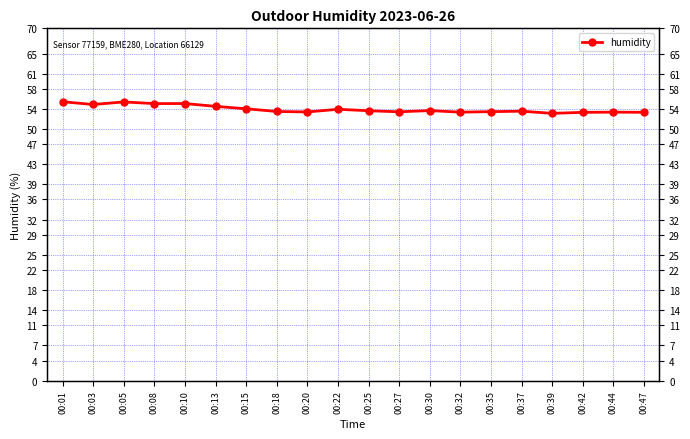

Which label corresponds to the smallest value in the chart?

00:39